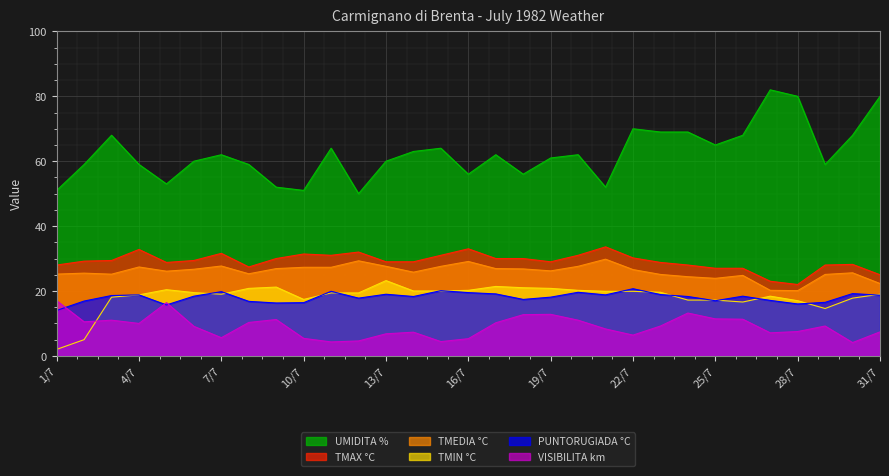

In UMIDITA %, how many points are lower than both neighbors (excluding endpoints)?

8